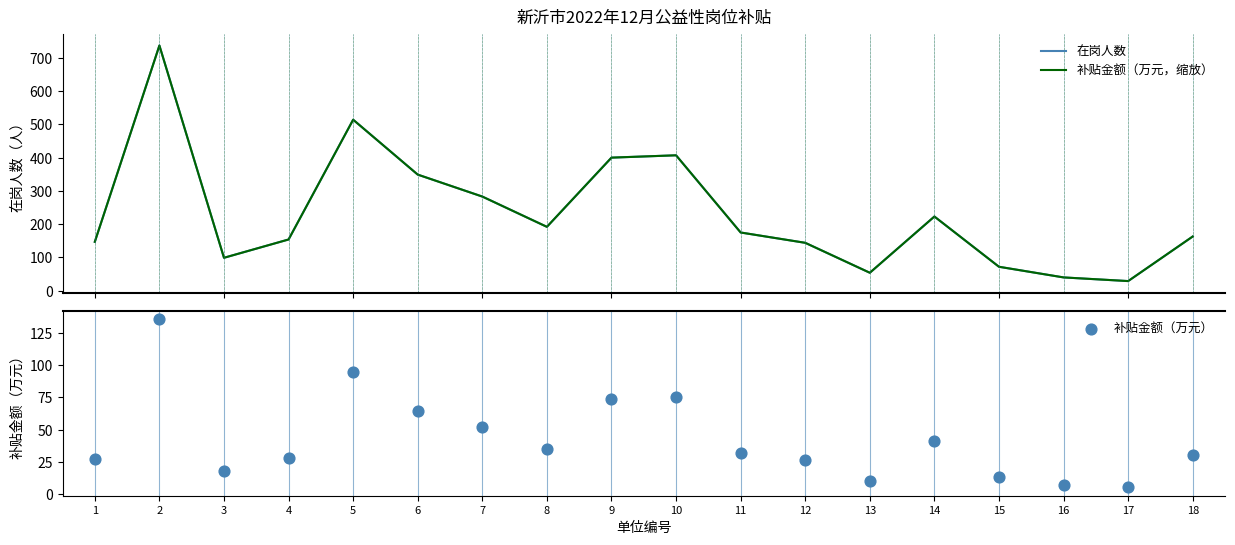

What are all the series names shown in the legend?

在岗人数, 补贴金额（万元，缩放）, 补贴金额（万元）